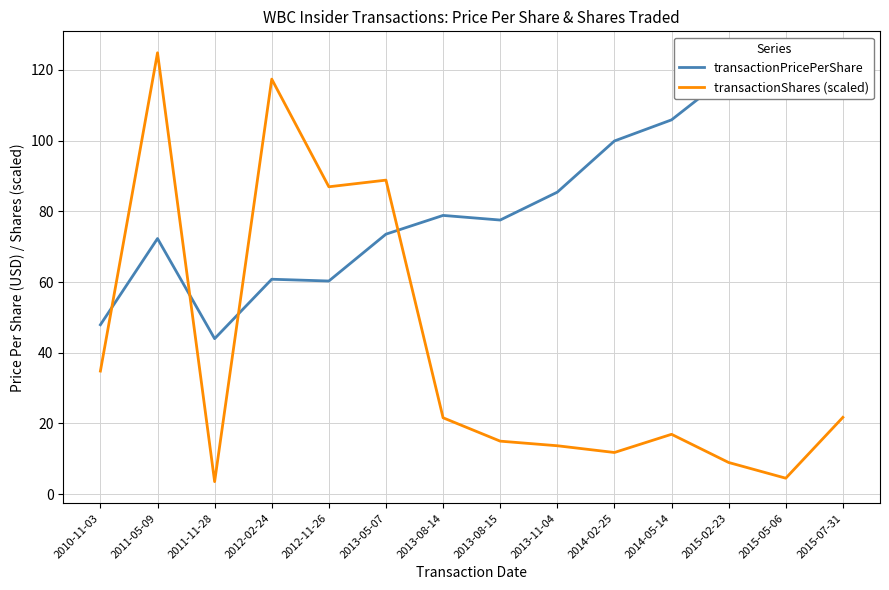

What is the value of the transactionPricePerShare point at the 14th from the left?

122.8